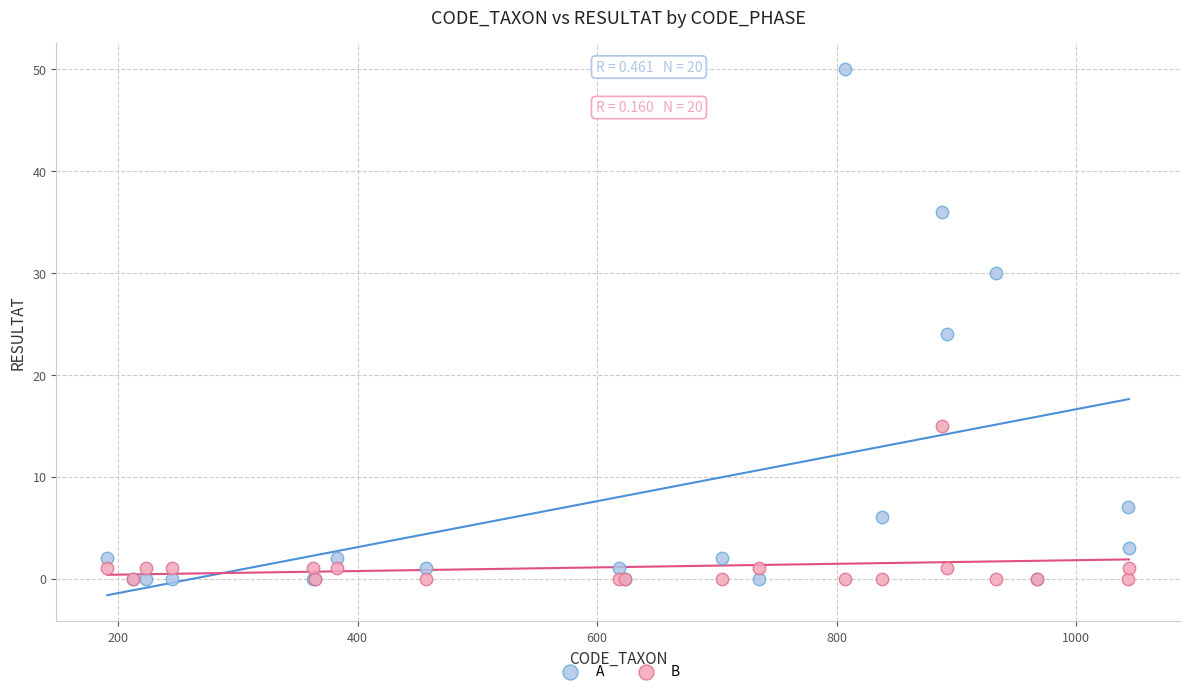

Which series has the largest Y range (max minus min)?

A